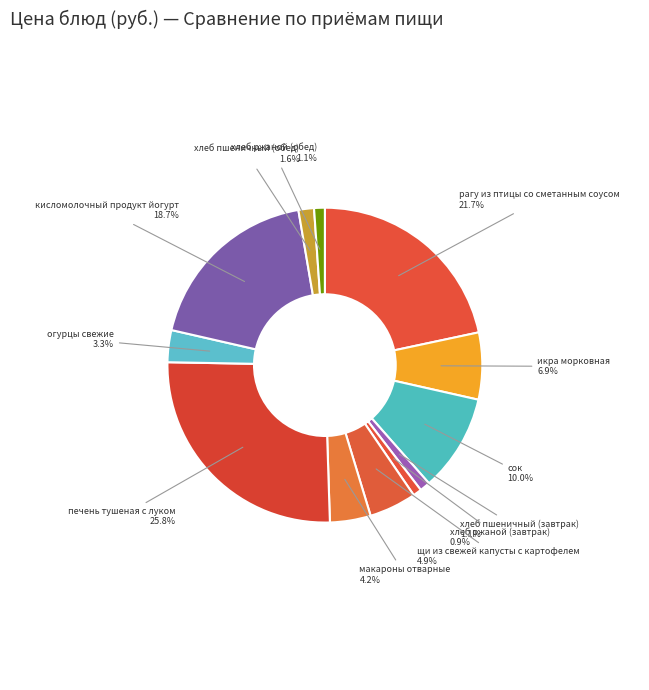

The хлеб пшеничный (обед) slice represents 2% of the pie. True or false?

True